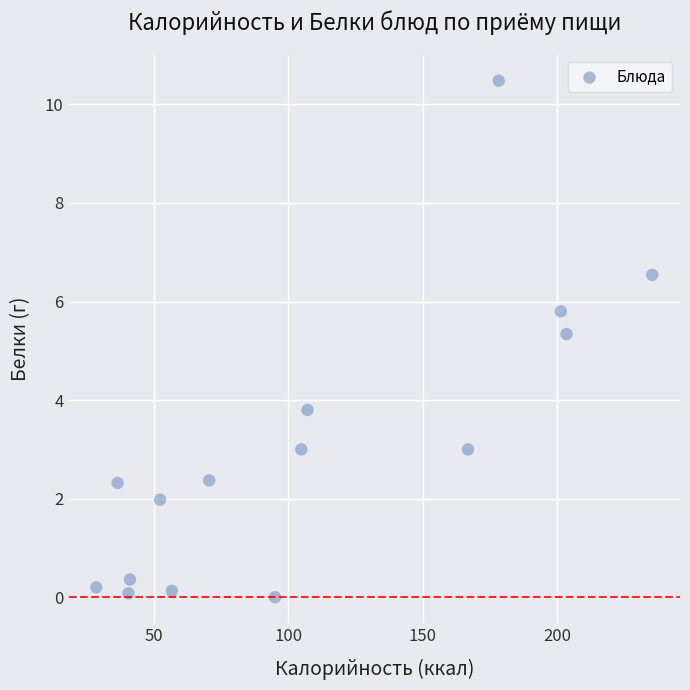

What Y value in the scatter plot is closest to 5?

5.3